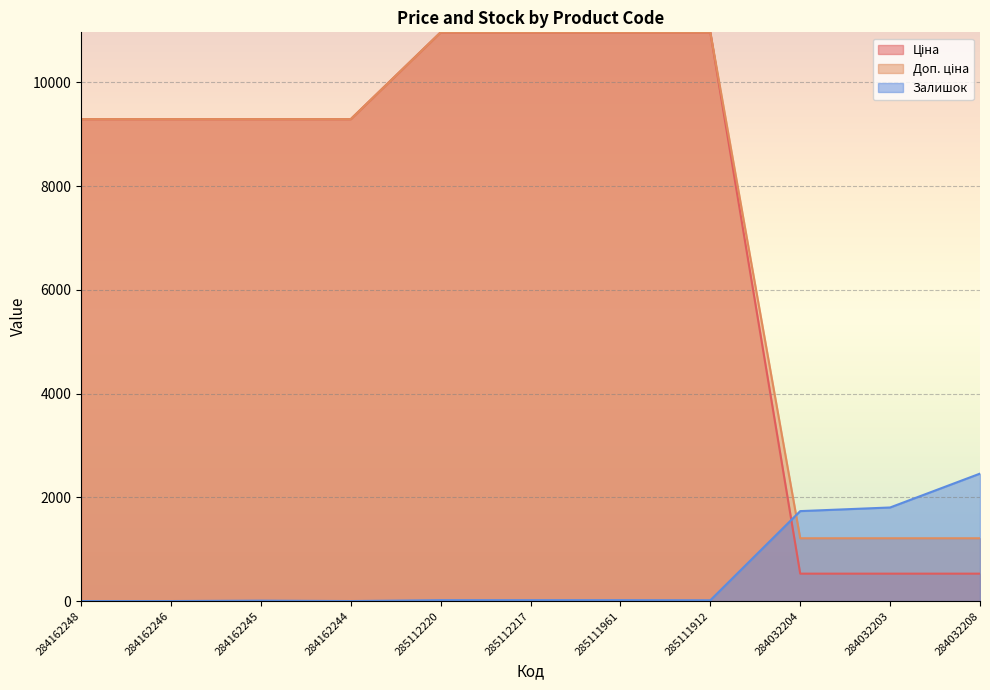

What is the label of the 10th point from the right?

284162246